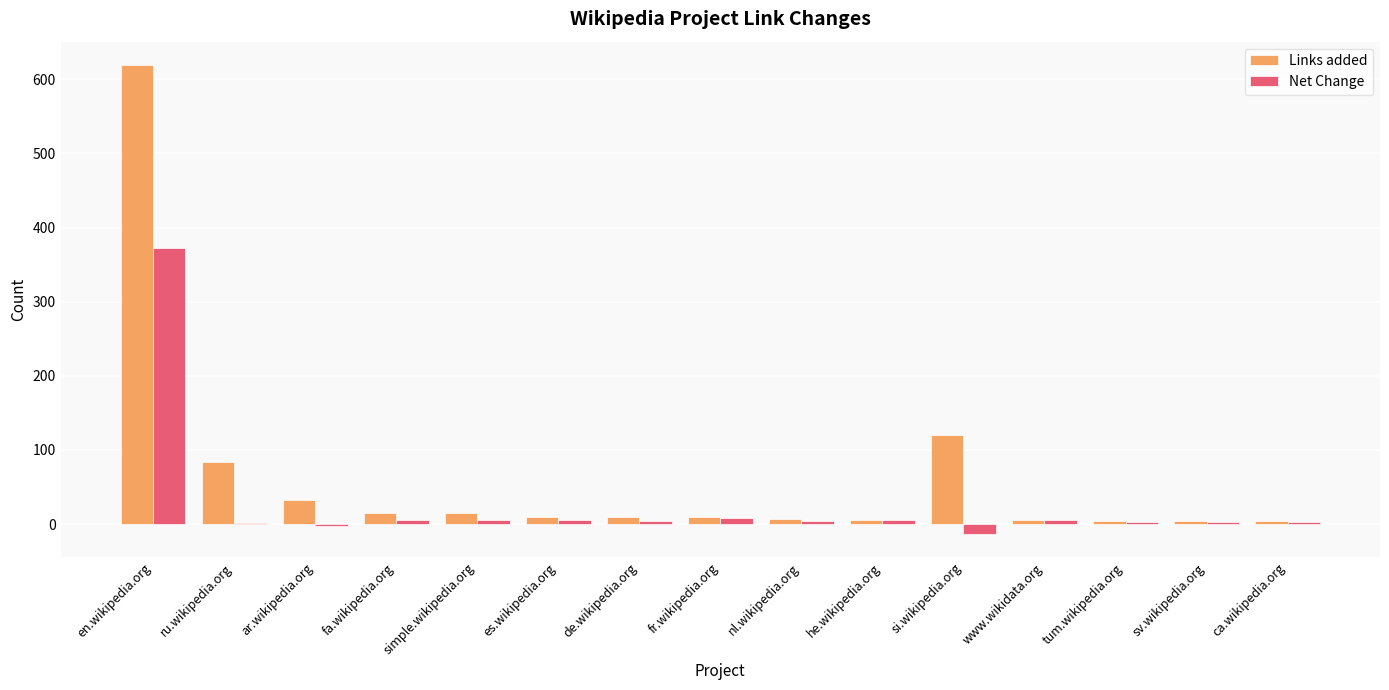

What is the maximum value shown in the chart?

619